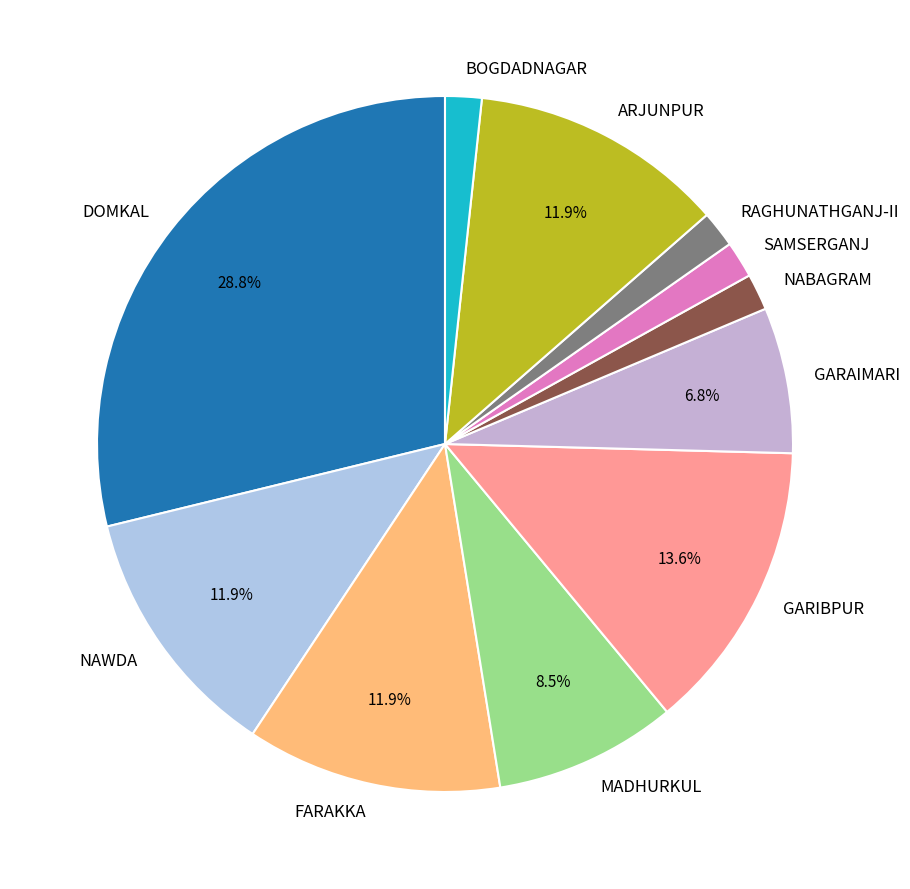

Is the sum of RAGHUNATHGANJ-II and GARIBPUR greater than half?

No